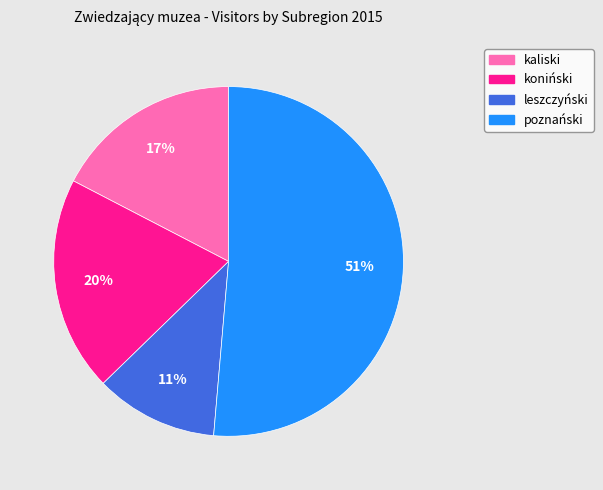

Which has a higher value, poznański or kaliski?

poznański